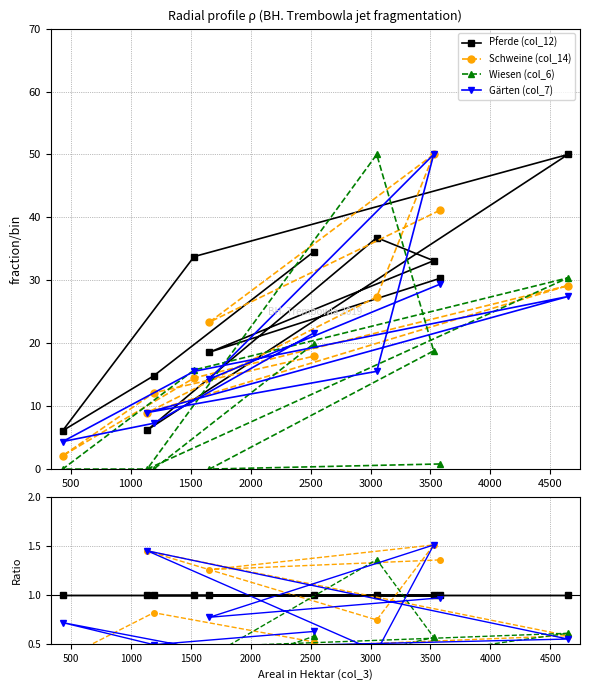

List the series in order of their overall mean, highest first.

Pferde (col_12), Schweine (col_14), Gärten (col_7), Wiesen (col_6)